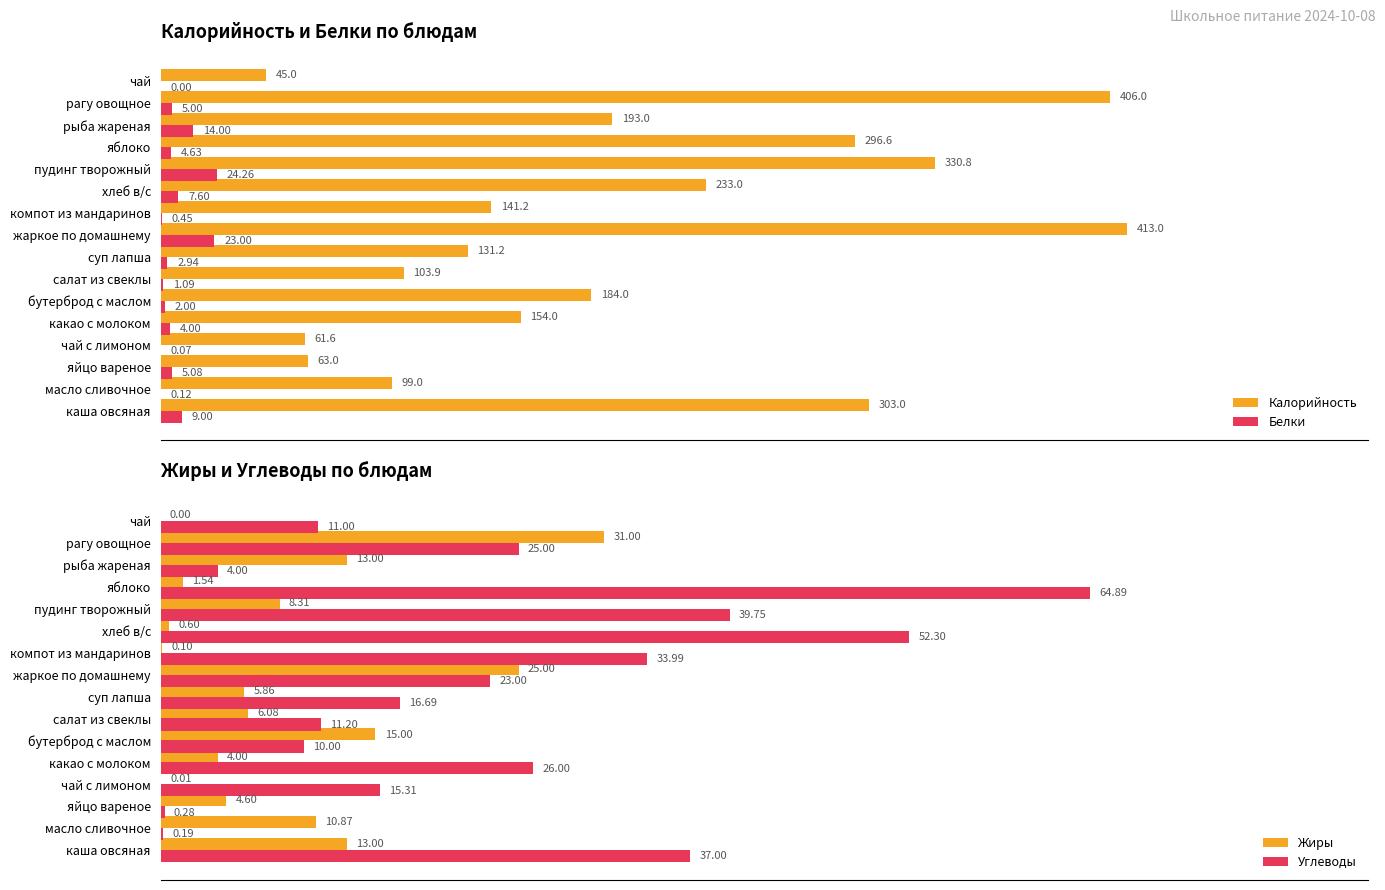

What is the difference between the second highest and second lowest values in the Калорийность series?

344.4